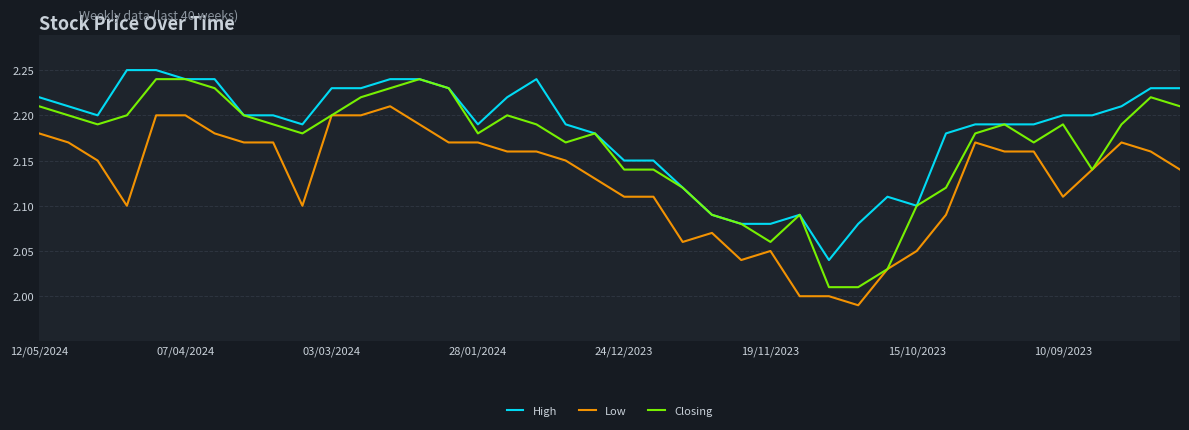

Which series has the widest spread of values?

Closing